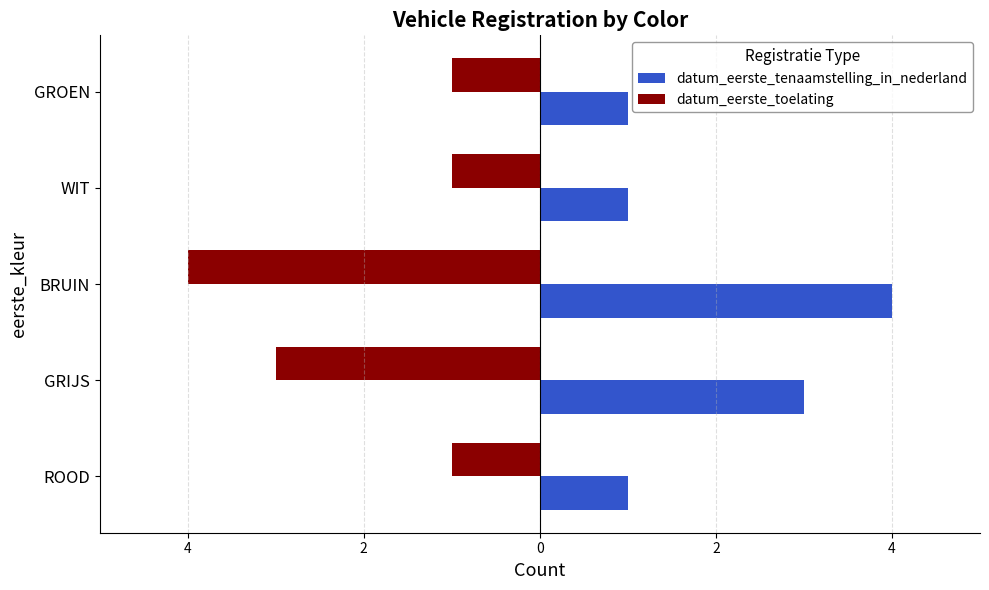

Reading left to right, list all the values displayed in this chart.

datum_eerste_tenaamstelling_in_nederland: 1	3	4	1	1
datum_eerste_toelating: -1	-3	-4	-1	-1